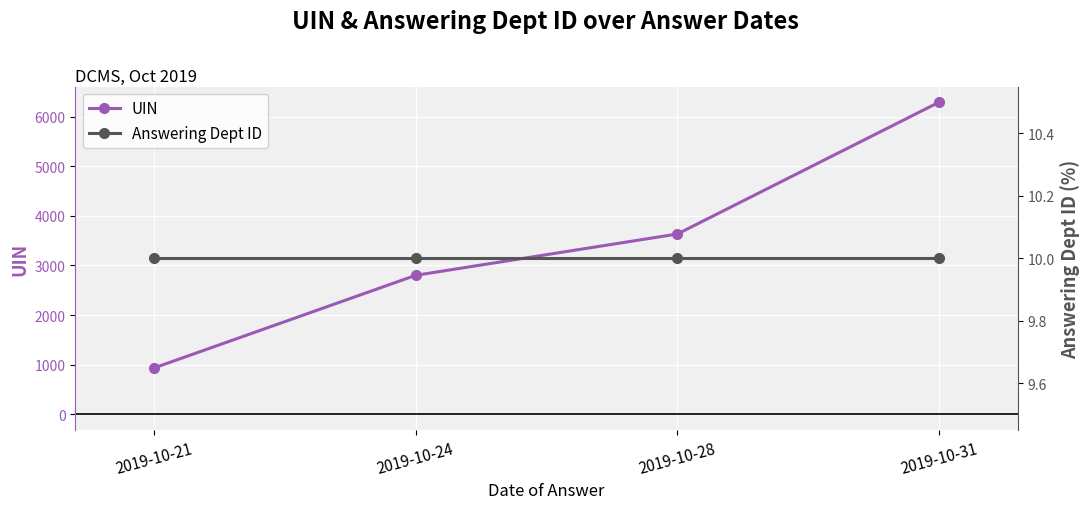

List the series in order of their peak value, lowest first.

Answering Dept ID, UIN